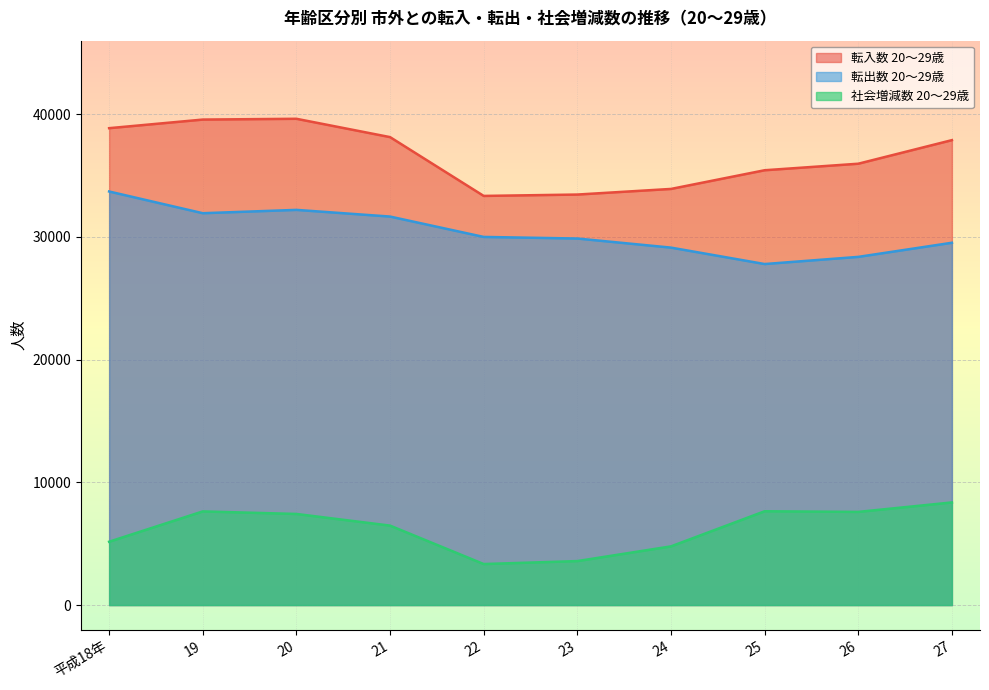

What is the minimum value for 転入数 20～29歳?

33346